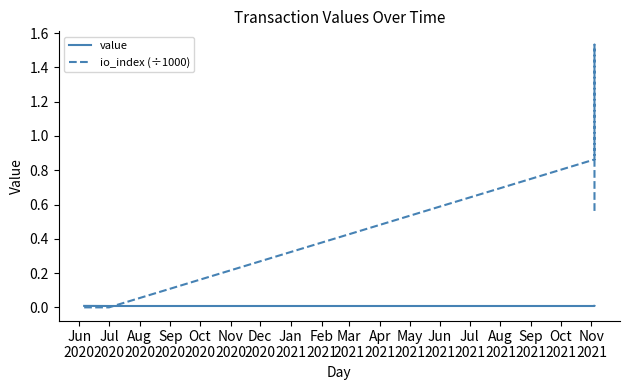

Which series has the largest range (max minus min)?

io_index (÷1000)